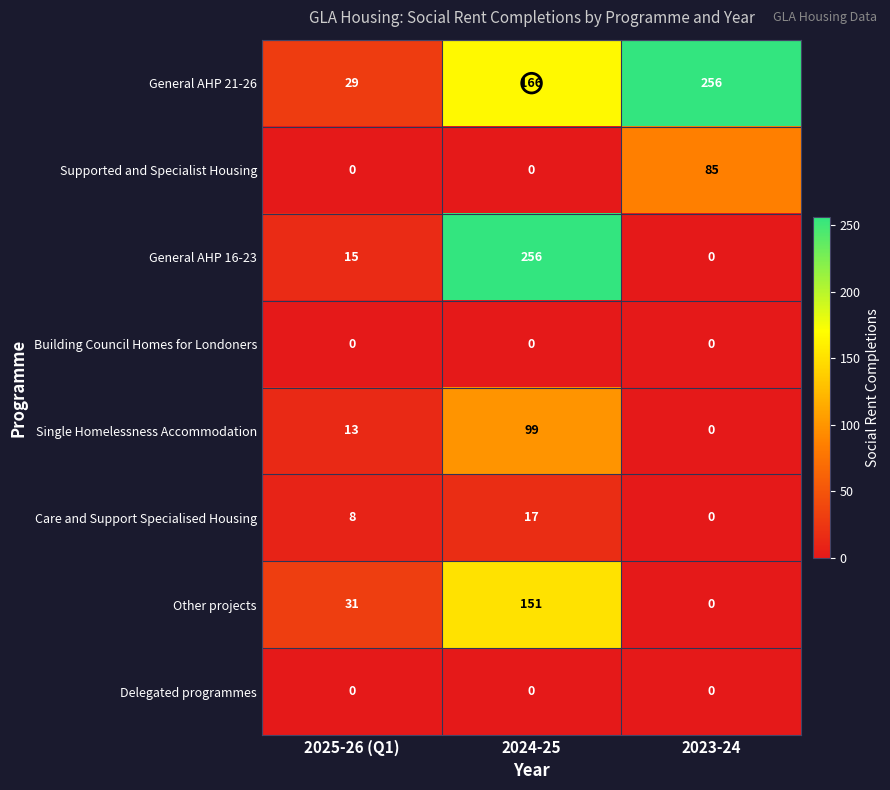

Which series changed the most between 2025-26 (Q1) and 2024-25?

General AHP 16-23